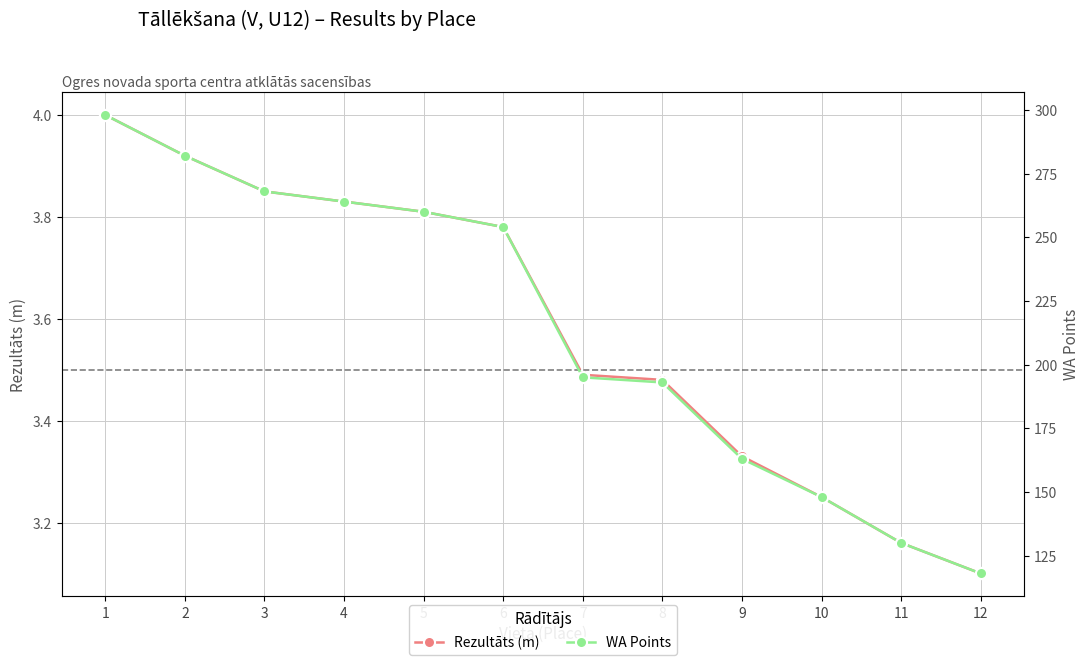

What is the spread (max minus min) of values at 12?

114.9